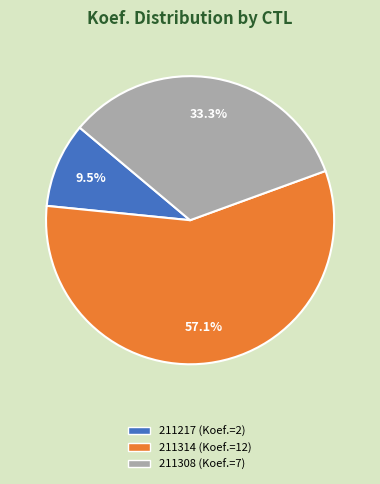

To the nearest percent, what is the combined percentage of 211308 and 211314?

90%